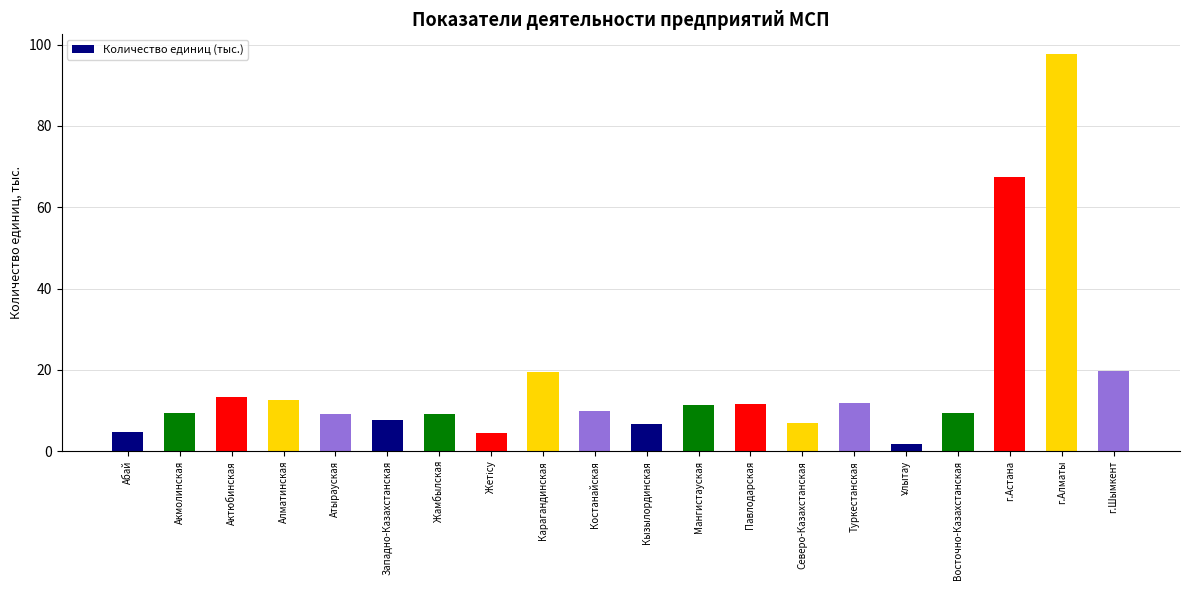

Count the number of categories in the chart.

20